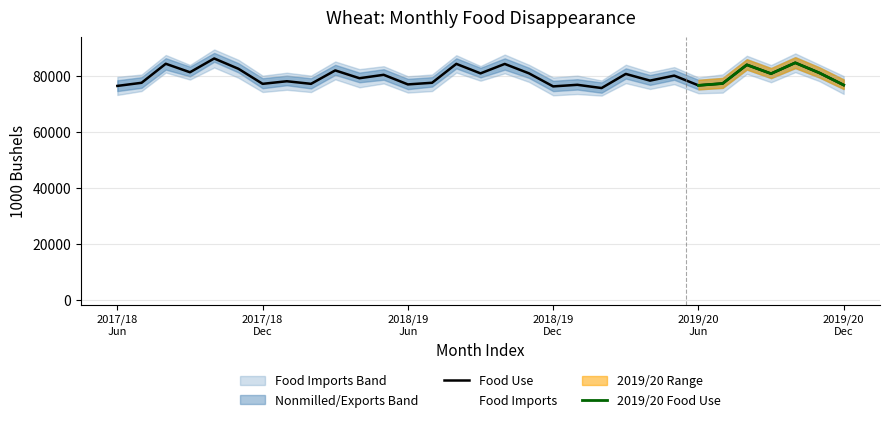

True or false: Food Imports and Food Use intersect in this chart.

False